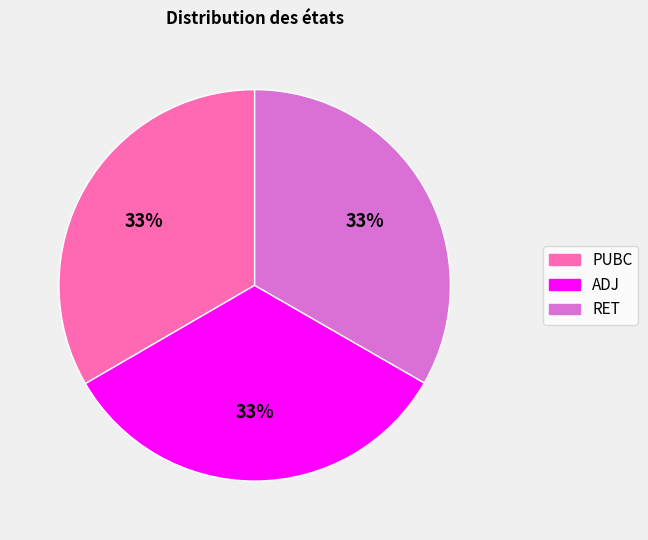

Do ADJ and PUBC together represent more than half of the pie?

Yes